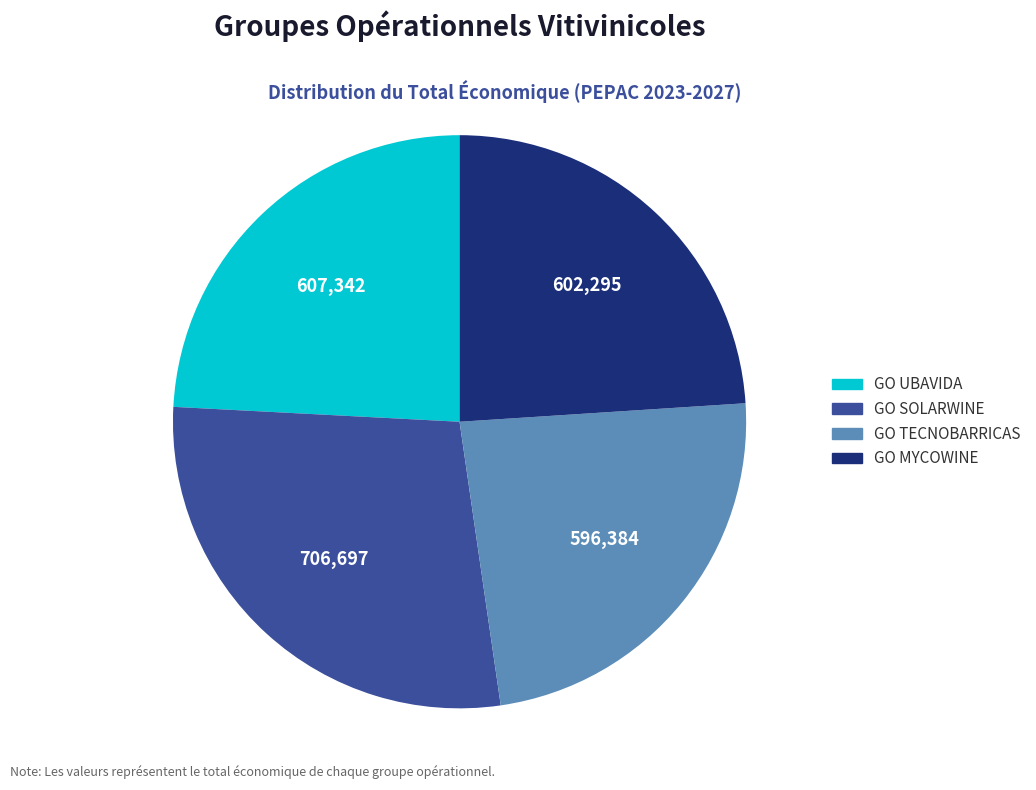

Which slice is the largest?

GO SOLARWINE